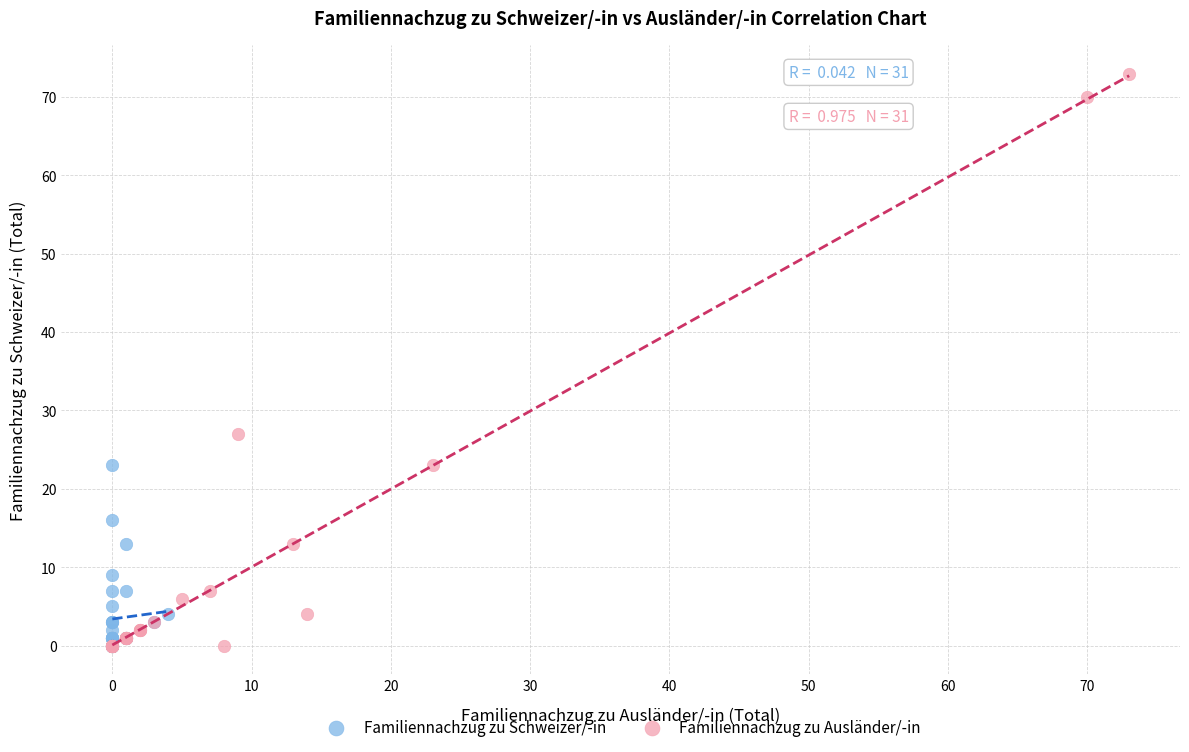

Which series contains the highest Y value?

Familiennachzug zu Ausländer/-in